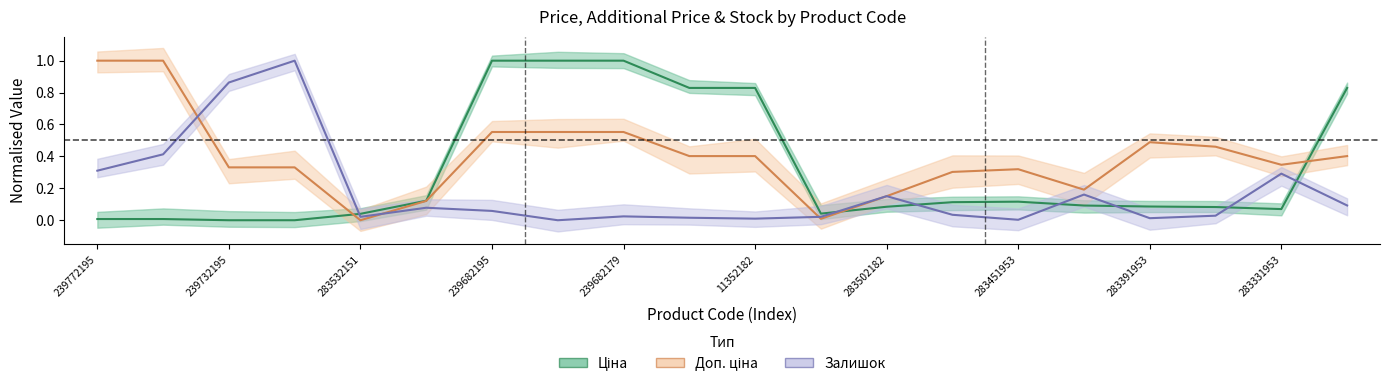

Where do Залишок and Ціна first cross each other?

239732179 and 283532151